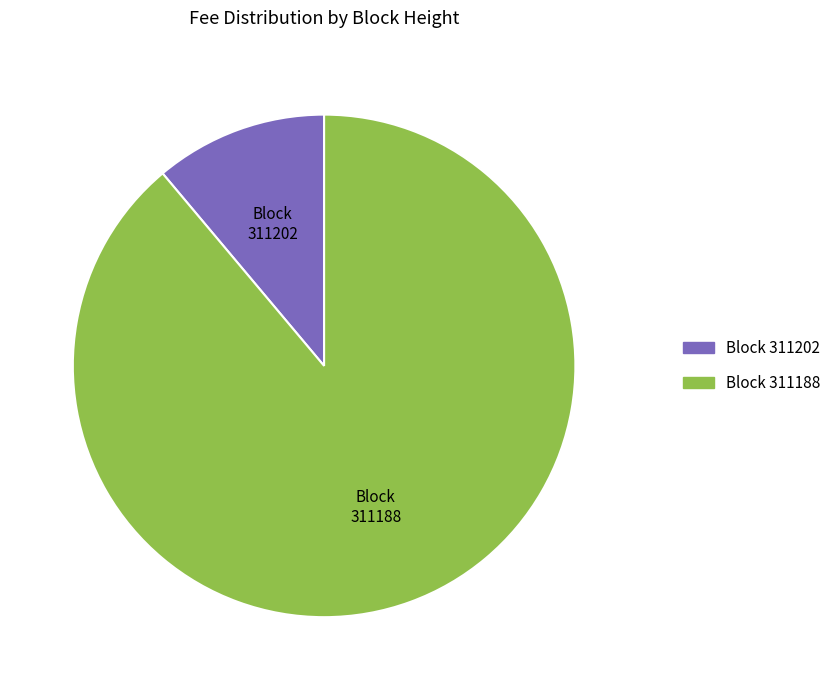

Rank the categories by value from lowest to highest.

Block 311202, Block 311188